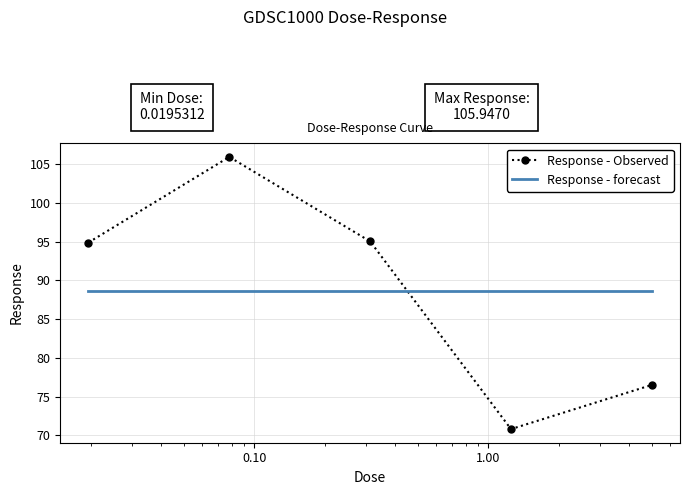

After their last crossing, which series has the higher values: Response - Observed or Response - forecast?

Response - forecast